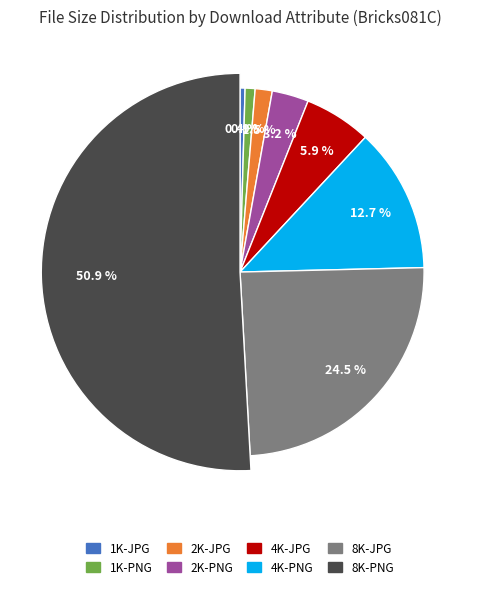

To the nearest percent, what is the combined percentage of 1K-PNG and 8K-JPG?

25%